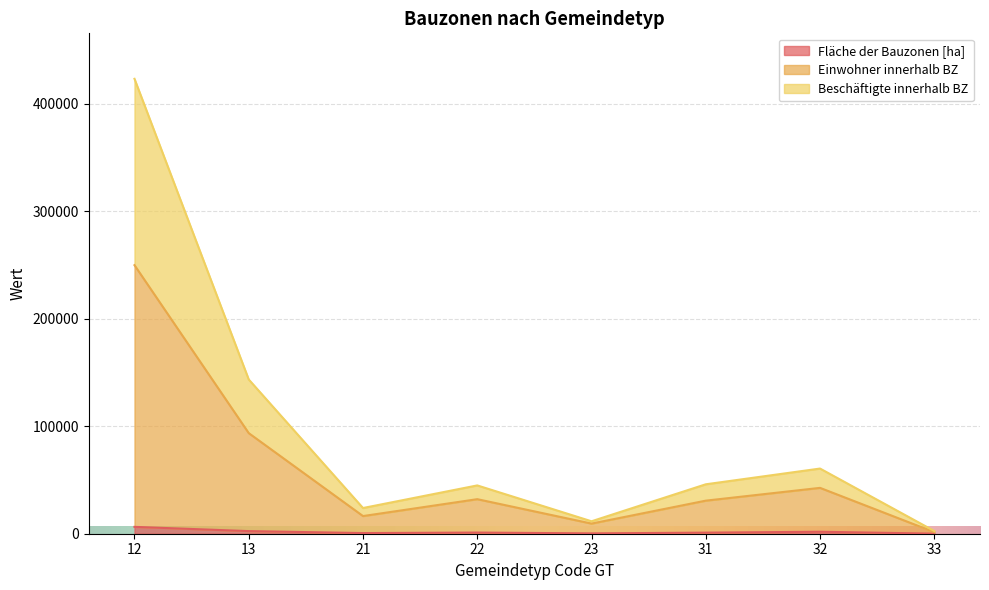

What is the value of the Einwohner innerhalb BZ point at the 1st from the left?

249880.4